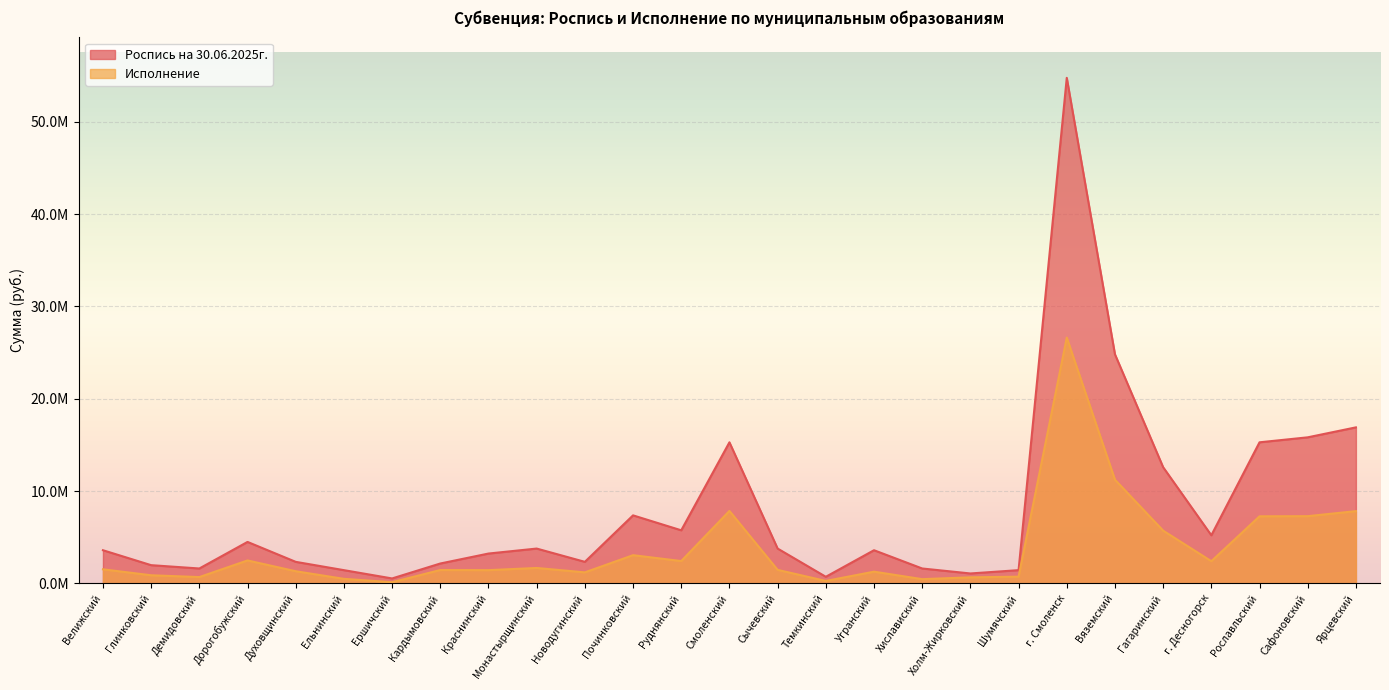

Which series has the largest range (max minus min)?

Роспись на 30.06.2025г.